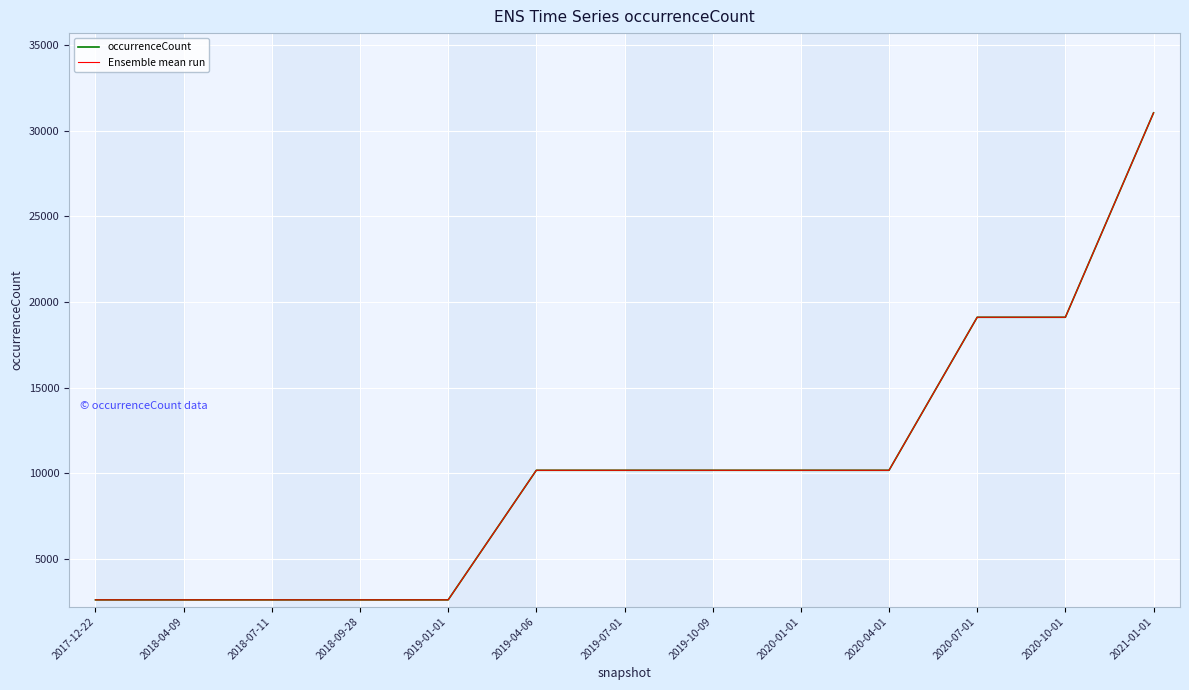

What is the average value of the Ensemble mean run series?

10240